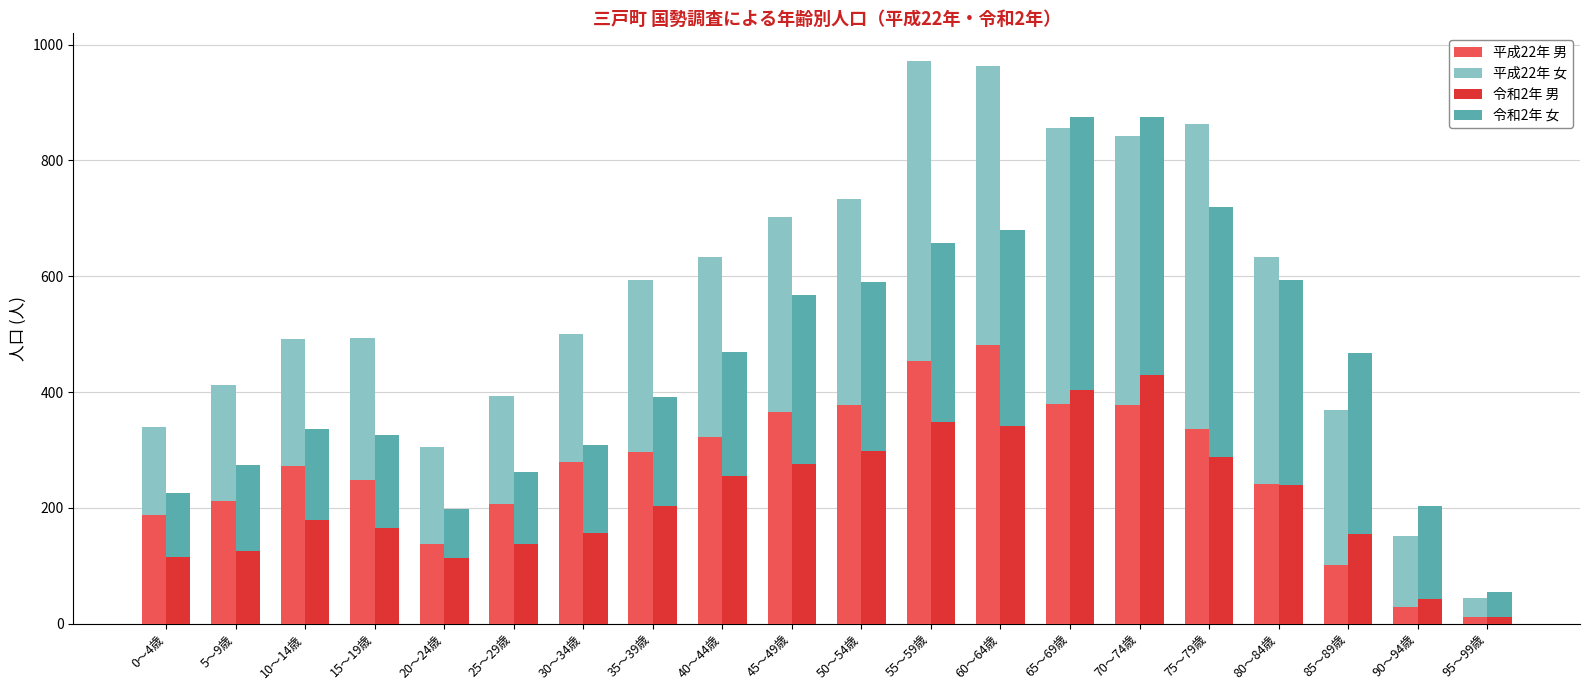

What is the difference between the 平成22年 男 values at 35～39歳 and 40～44歳?

26